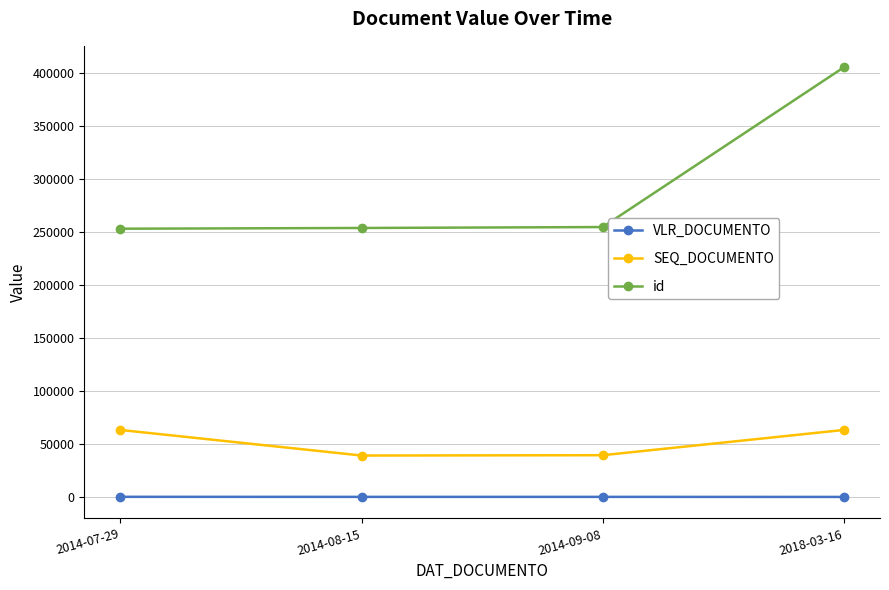

Read the id value at 2014-07-29.

252902.0